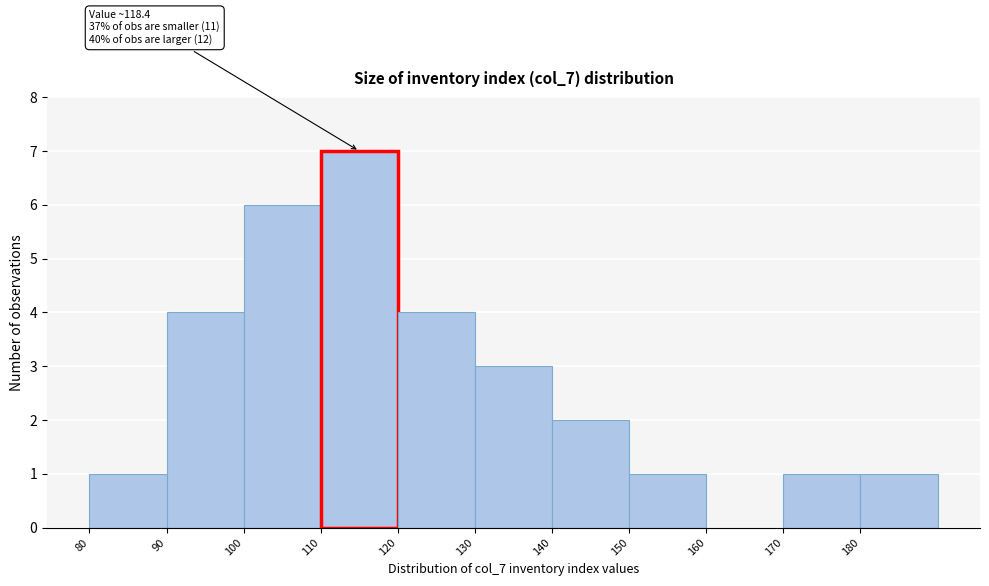

Which range on the x-axis has the tallest bar?

110 to 120